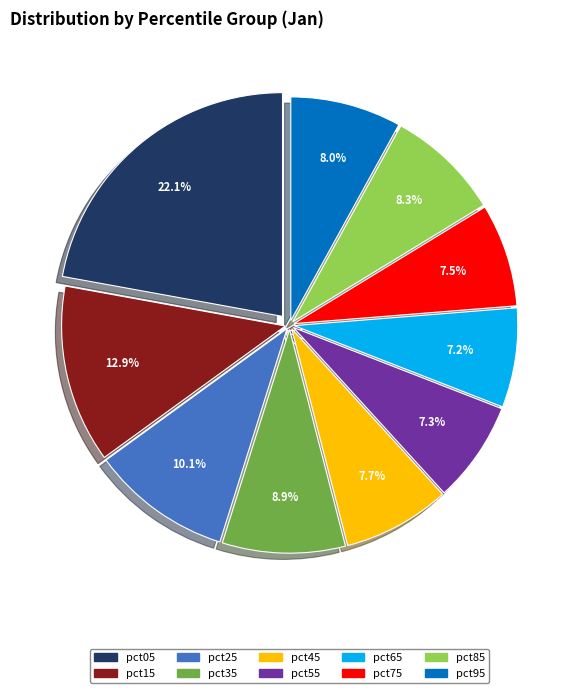

Does pct05 account for over 50% of the chart?

No